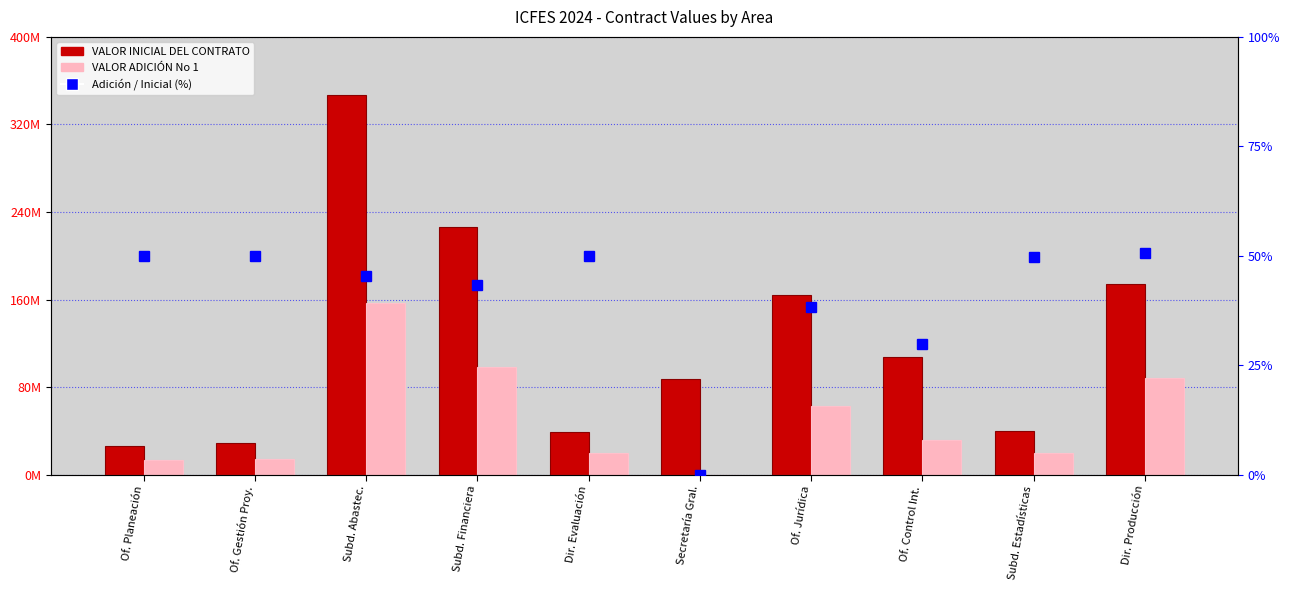

What is the difference between the Adición / Inicial (%) values at Of. Planeación and Dir. Producción?

0.6